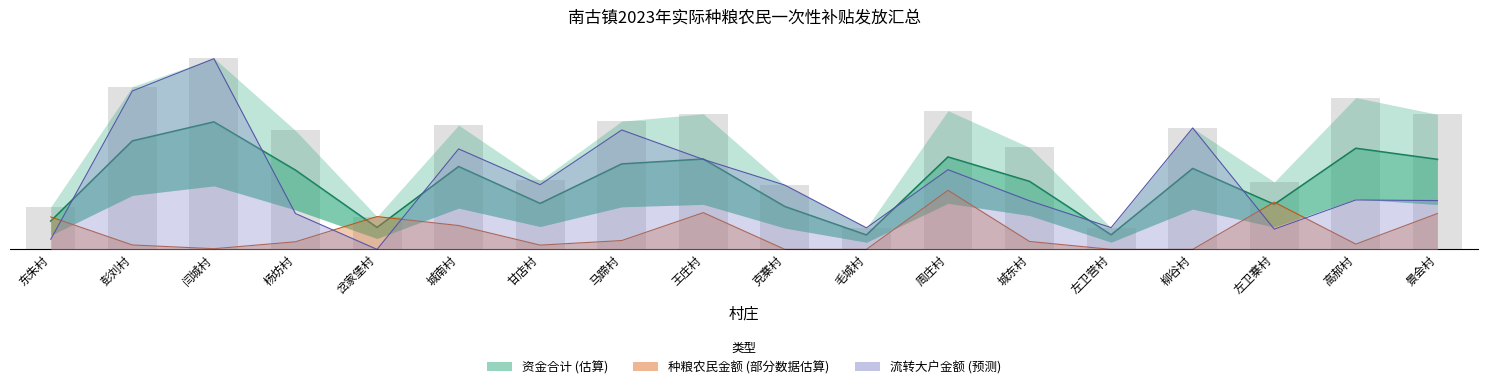

True or false: 中央补贴资金 has a value of 30.2 at 克寨村.

True